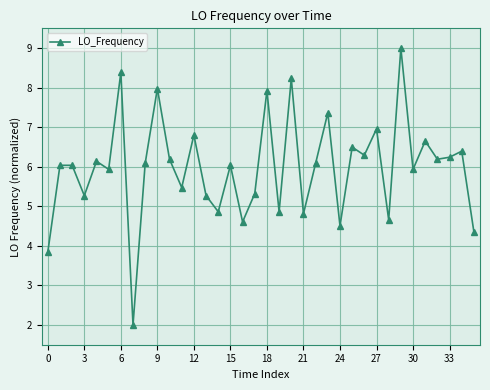

What is the value of the 14th point from the left?

5.3